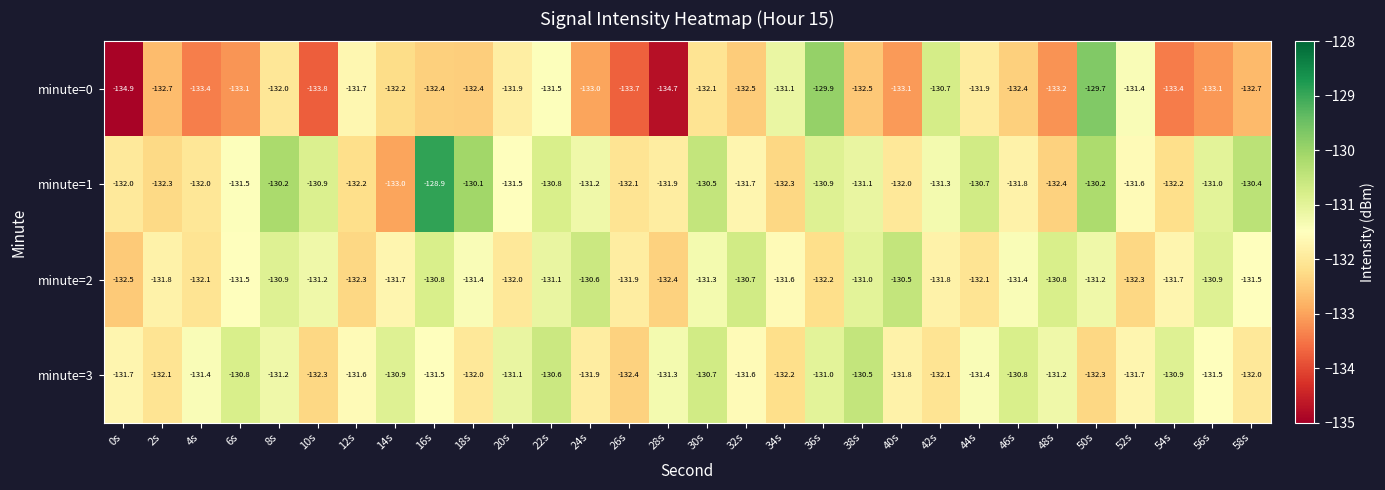

What is the maximum value for minute=3?

-130.5